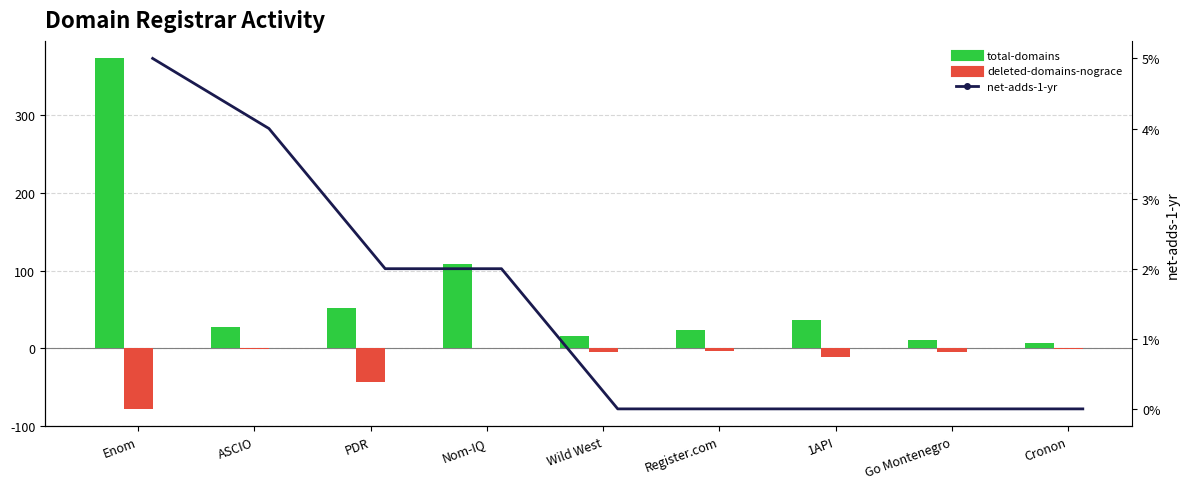

Where does the total-domains series first go above 28?

Enom